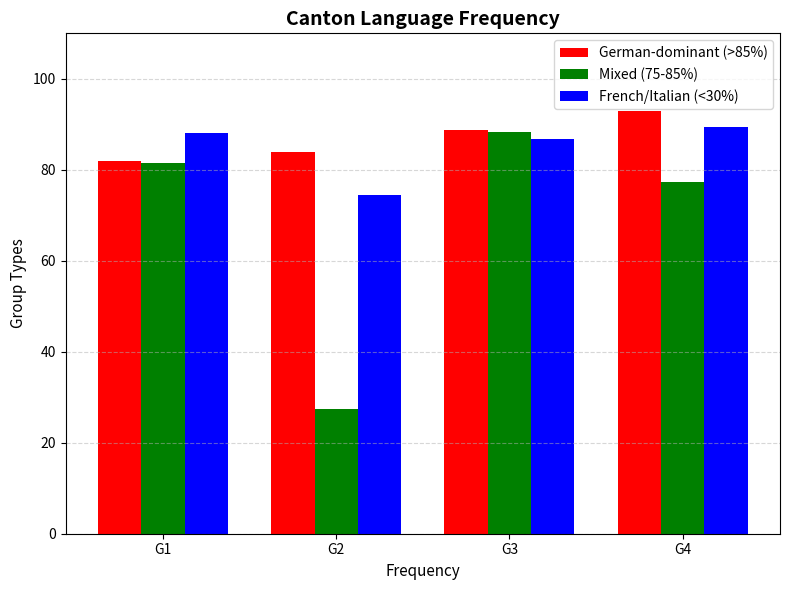

Reading left to right, list all the values displayed in this chart.

German-dominant (>85%): G1=81.9	G2=84.0	G3=88.8	G4=93.0
Mixed (75-85%): G1=81.6	G2=27.4	G3=88.4	G4=77.3
French/Italian (<30%): G1=88.0	G2=74.5	G3=86.9	G4=89.4